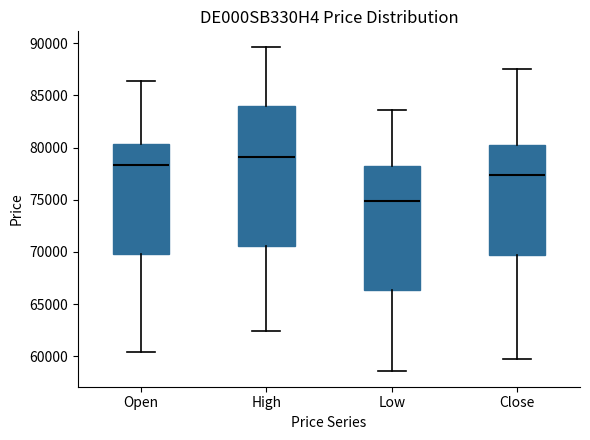

Which box's median line is the lowest?

Low